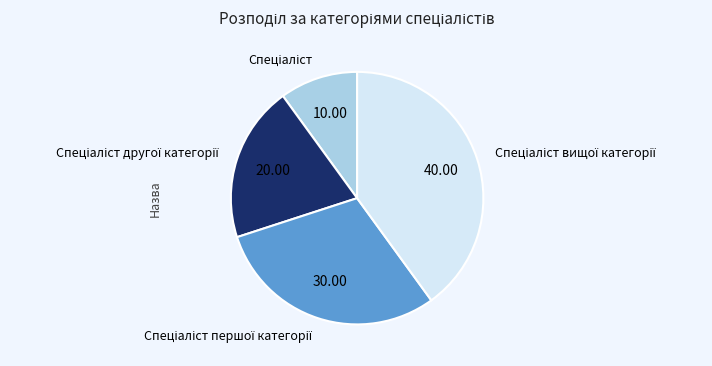

Is there a majority slice in this chart?

No